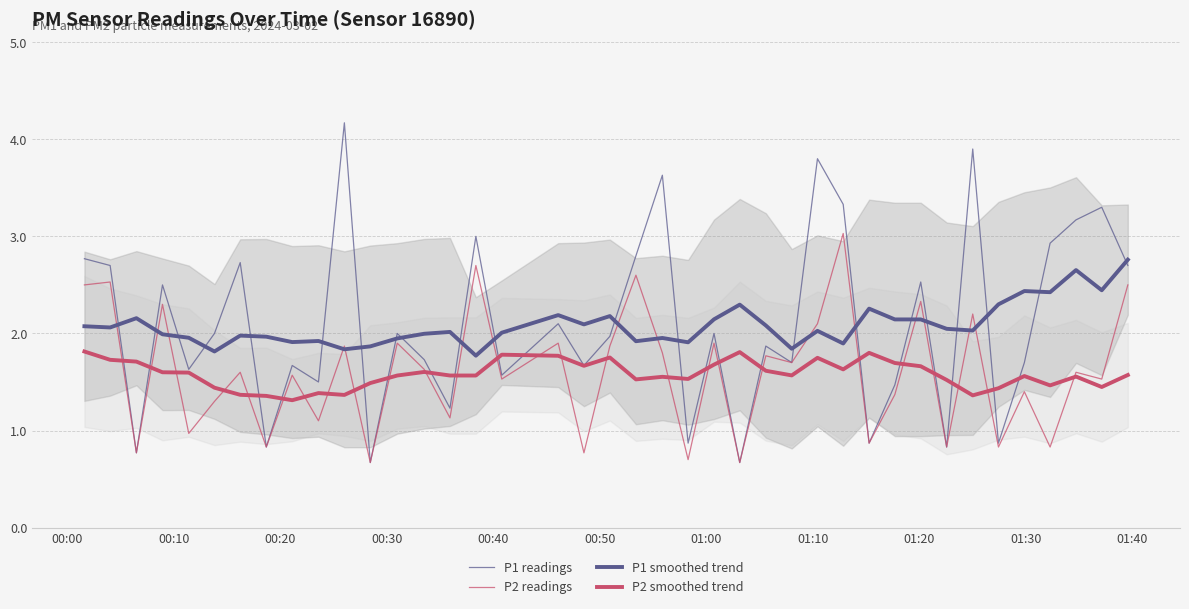

How many lines are shown in the chart?

4